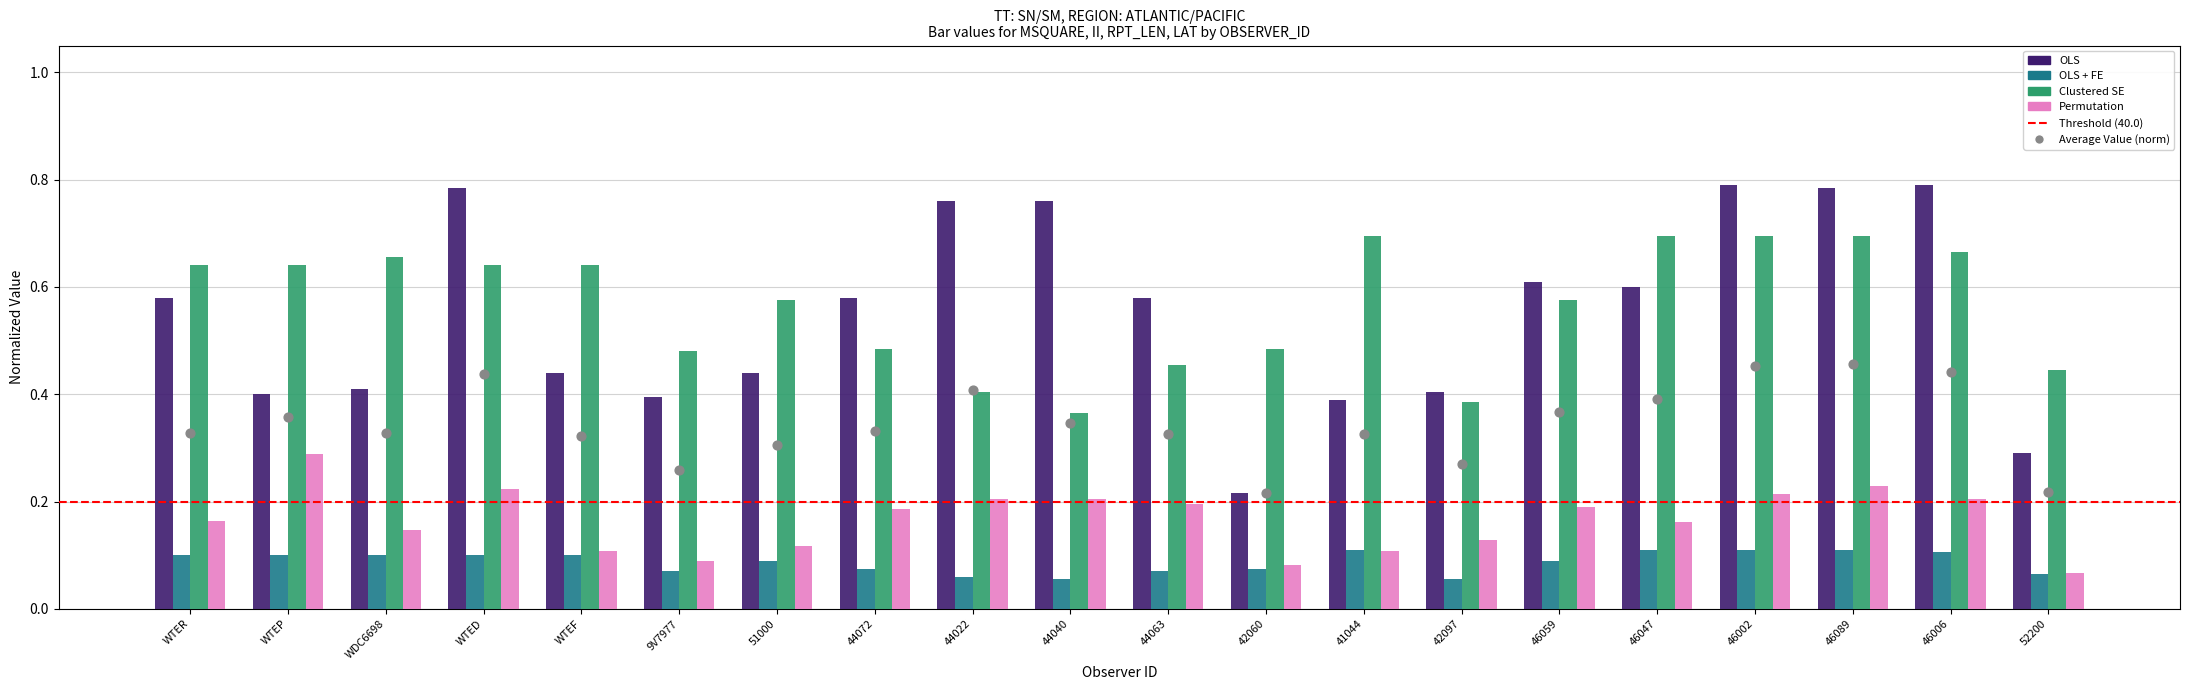

Which series has the largest total across all categories?

Clustered SE